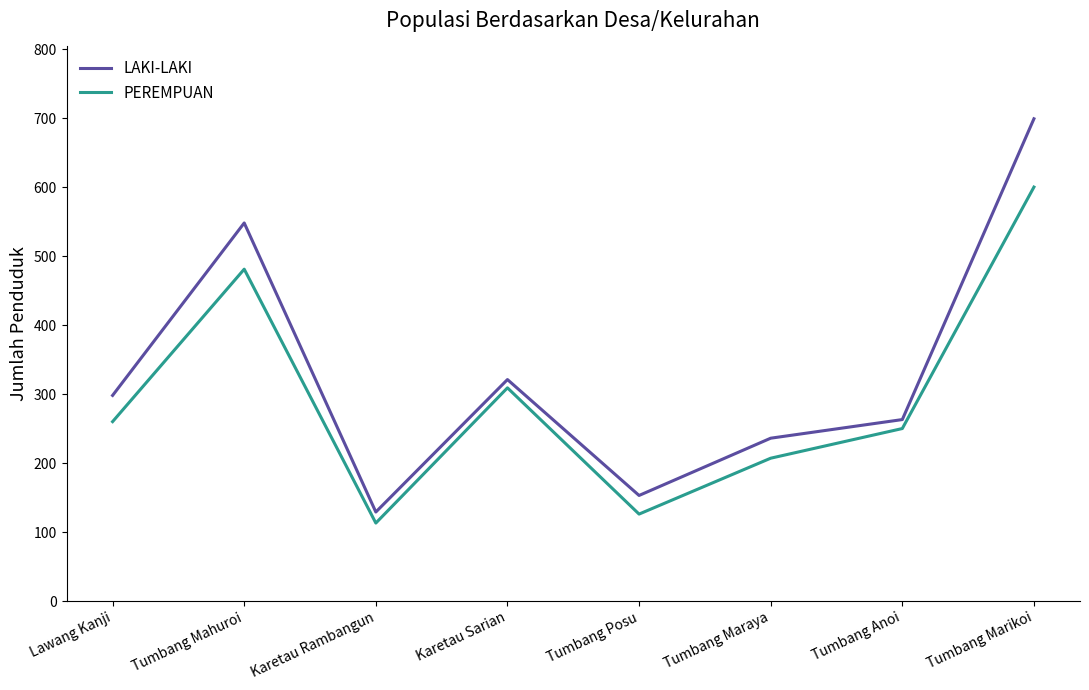

What is the total value across all series at Tumbang Maraya?

443